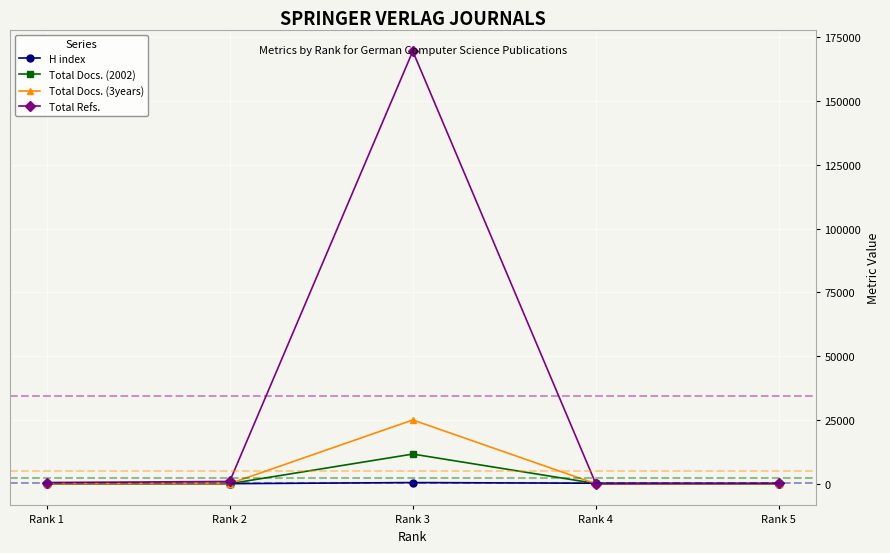

At which category is the sum across all series the highest?

Rank 3